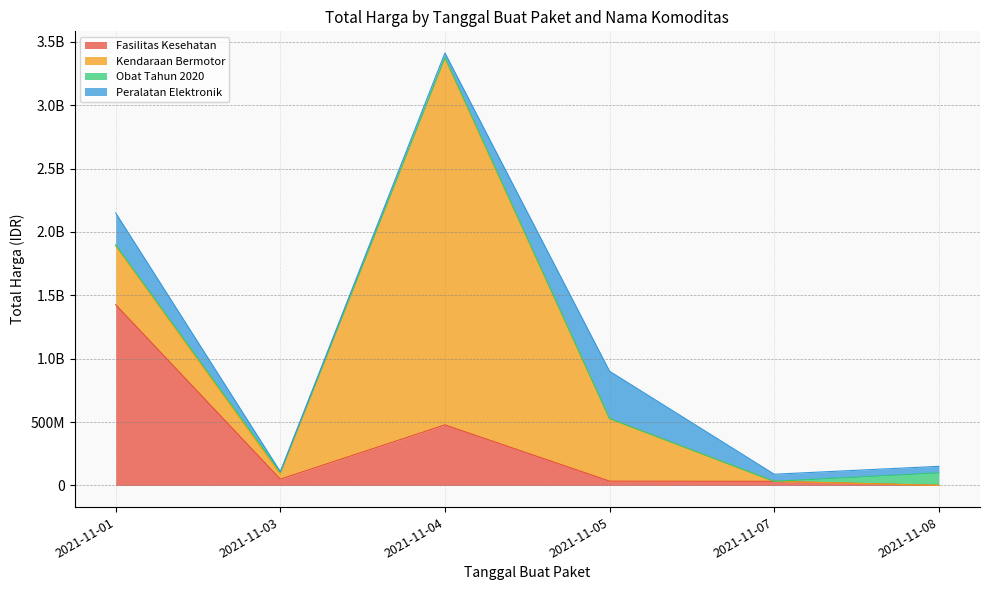

Rank the series at 2021-11-04 from highest to lowest value.

Kendaraan Bermotor, Fasilitas Kesehatan, Peralatan Elektronik, Obat Tahun 2020